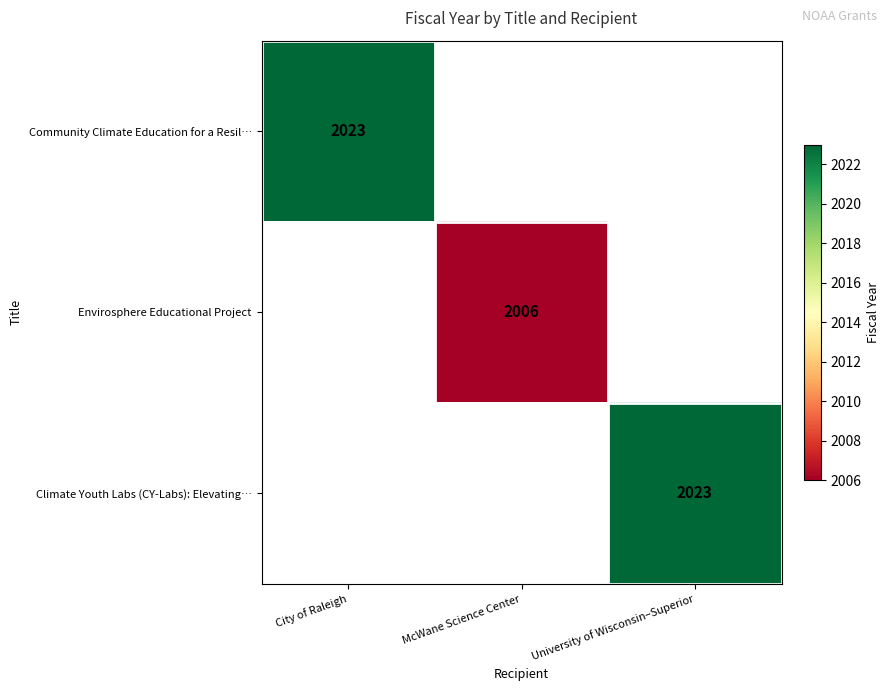

The value of Climate Youth Labs (CY-Labs): Elevating… at University of Wisconsin–Superior is 990. True or false?

False